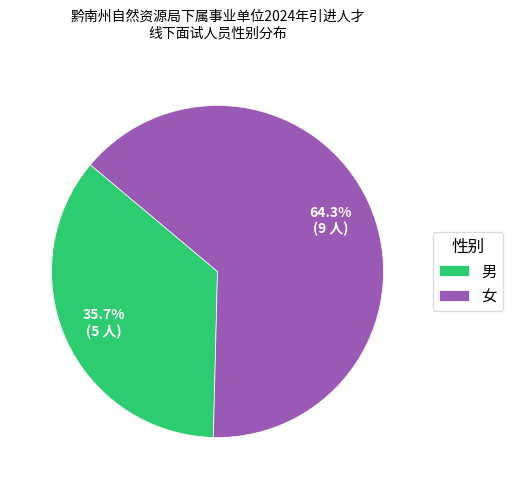

Is it true that 女 is 64% of the pie?

True